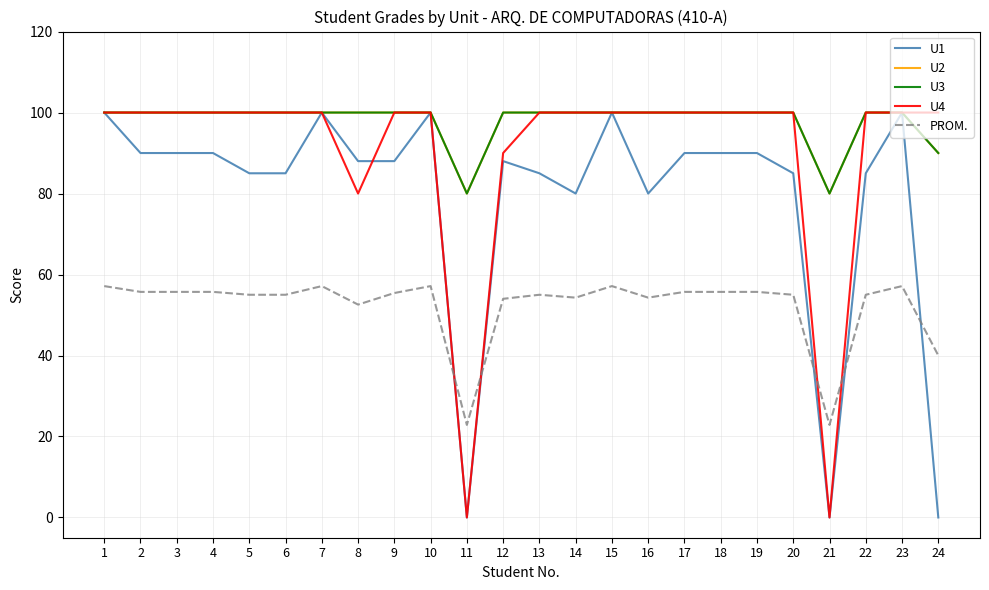

Does the chart display data point markers on the line(s)?

No